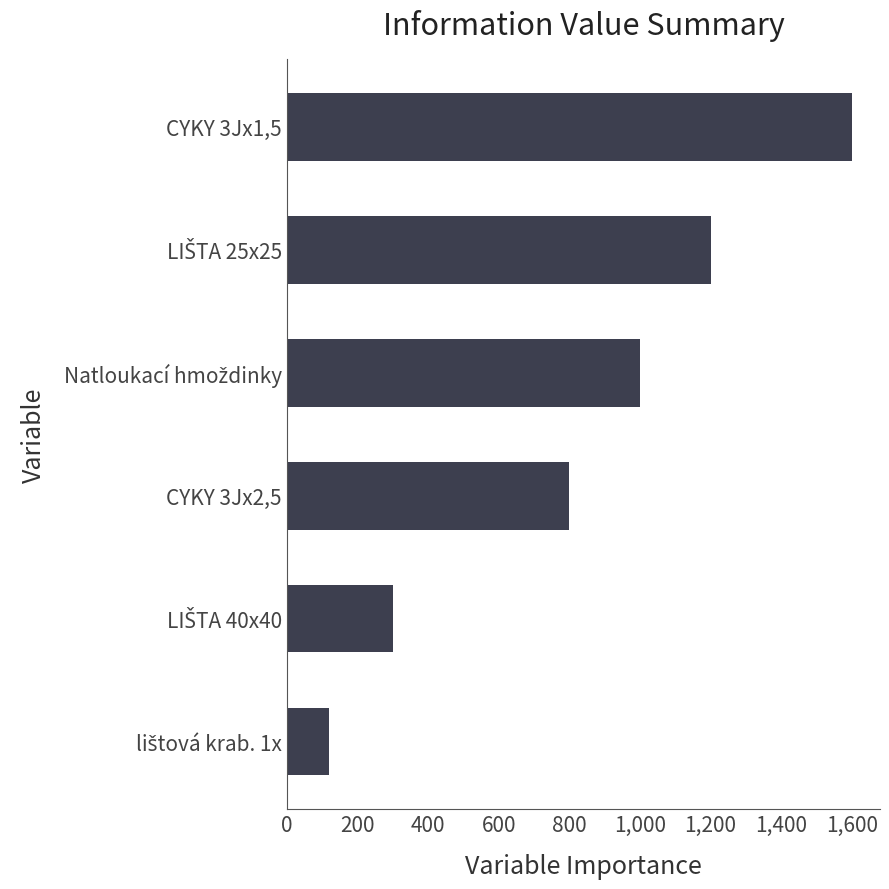

What is the difference between the second highest and minimum values?

1080